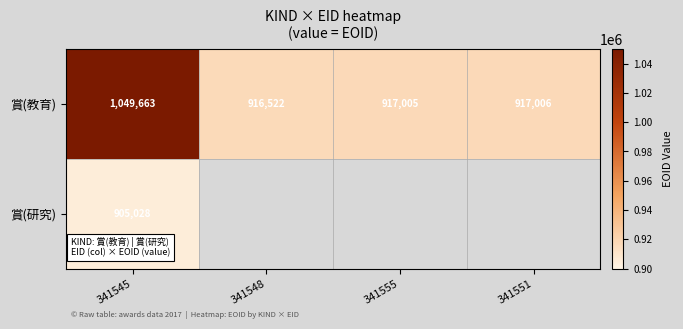

At which label is 賞(教育) closest to 983092?

341551